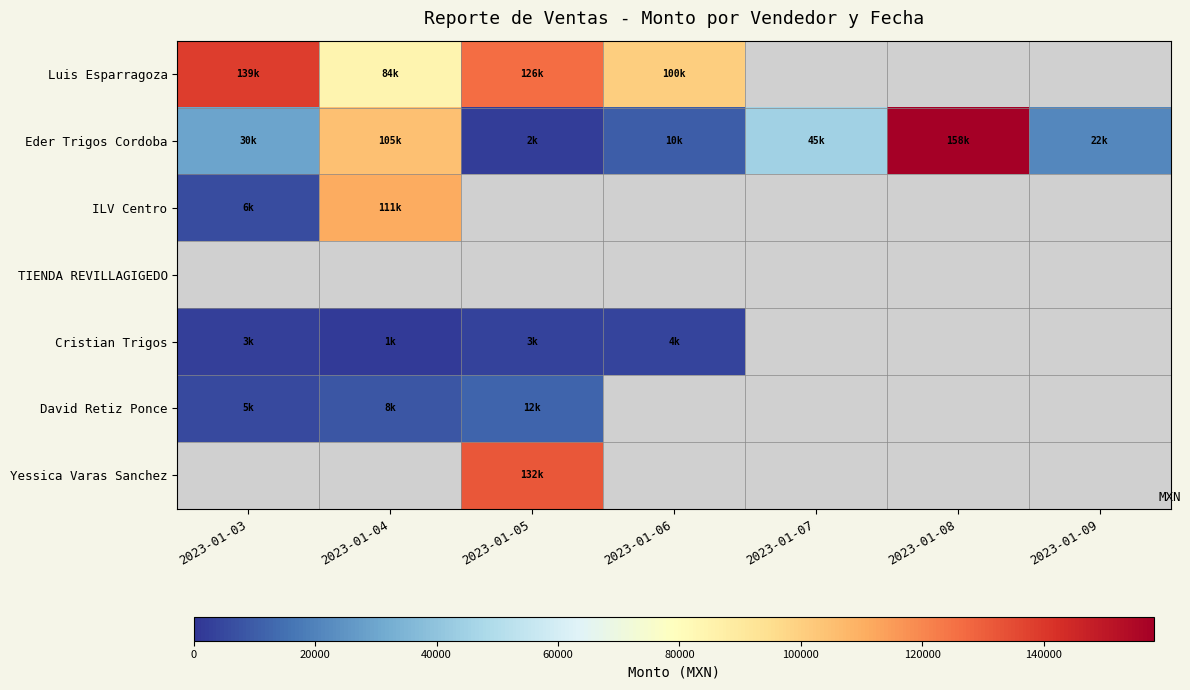

What is the difference between the highest and lowest values at 2023-01-06?

96430.0